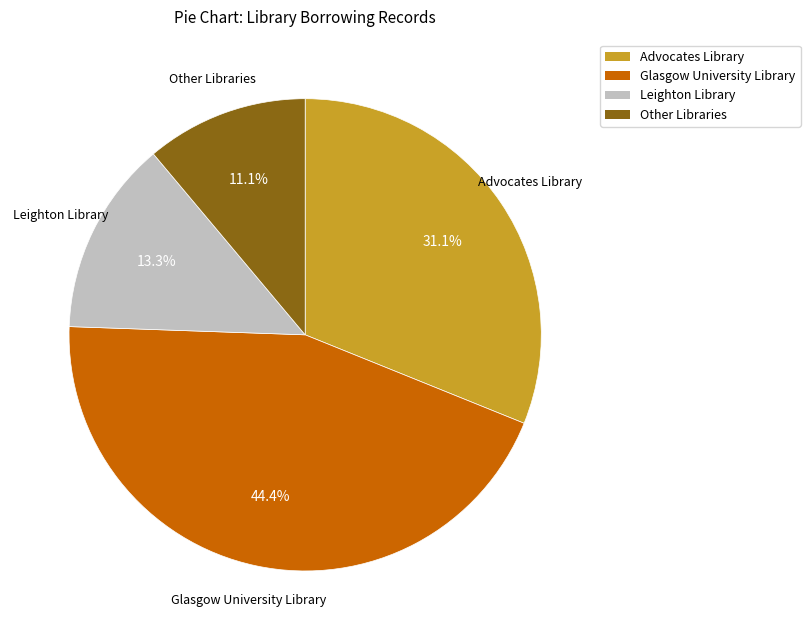

The Glasgow University Library slice represents 44% of the pie. True or false?

True